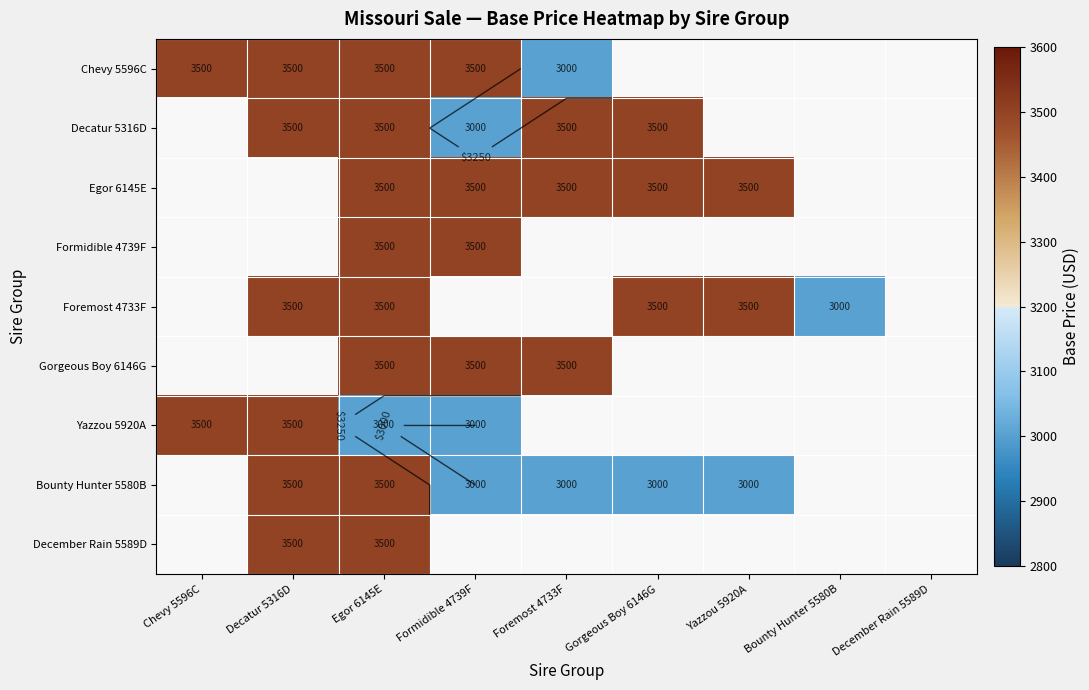

At which category does the chart reach its peak across all series?

Chevy 5596C